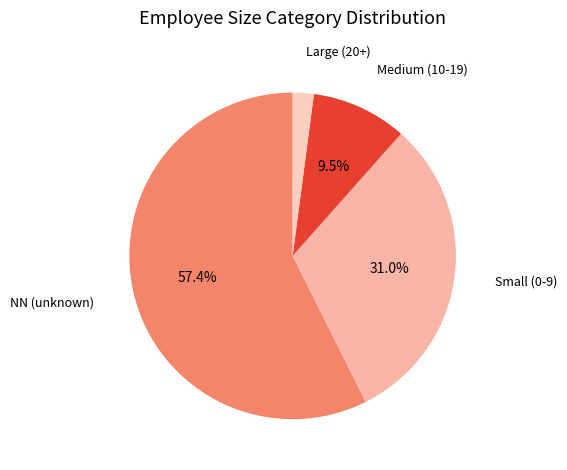

How much of the chart is everything except NN (unknown)?

42.6%